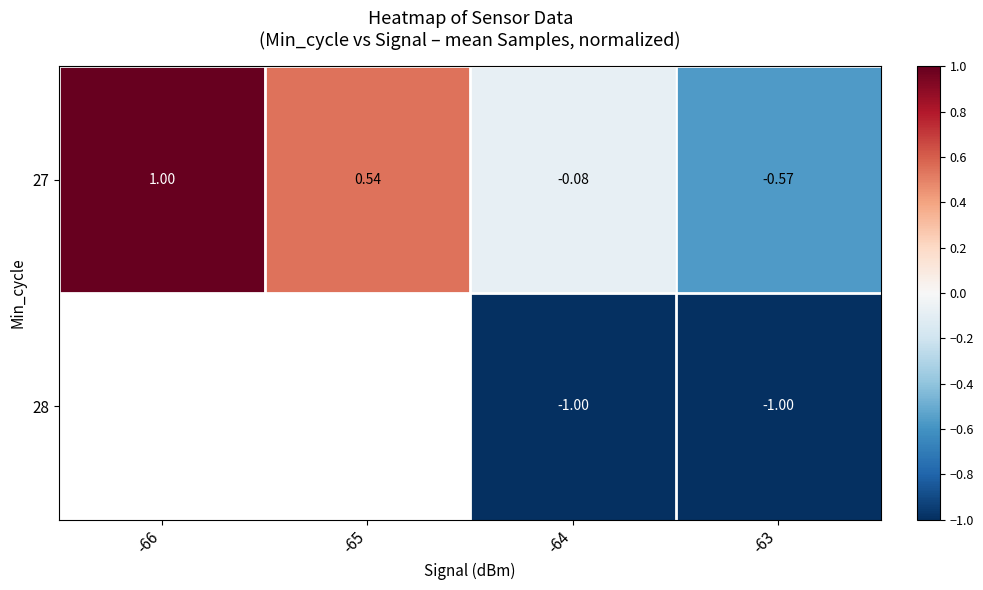

How many data points in 27 are above 0?

2